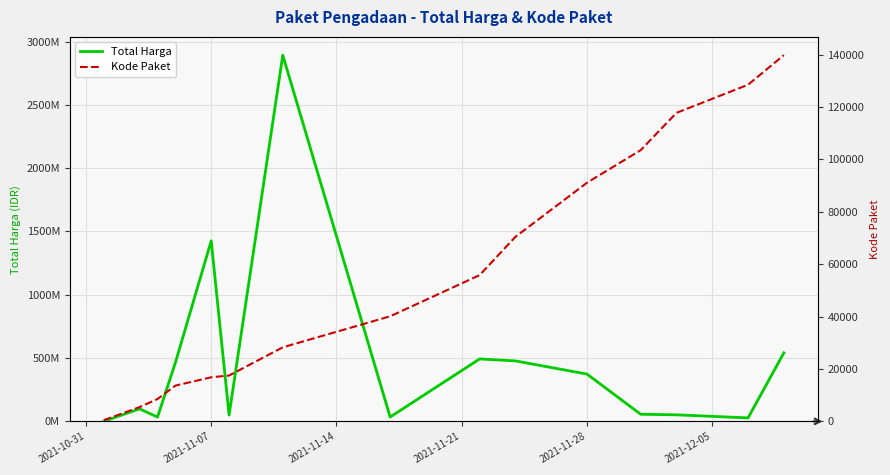

What is the highest value of the Kode Paket series?

139817